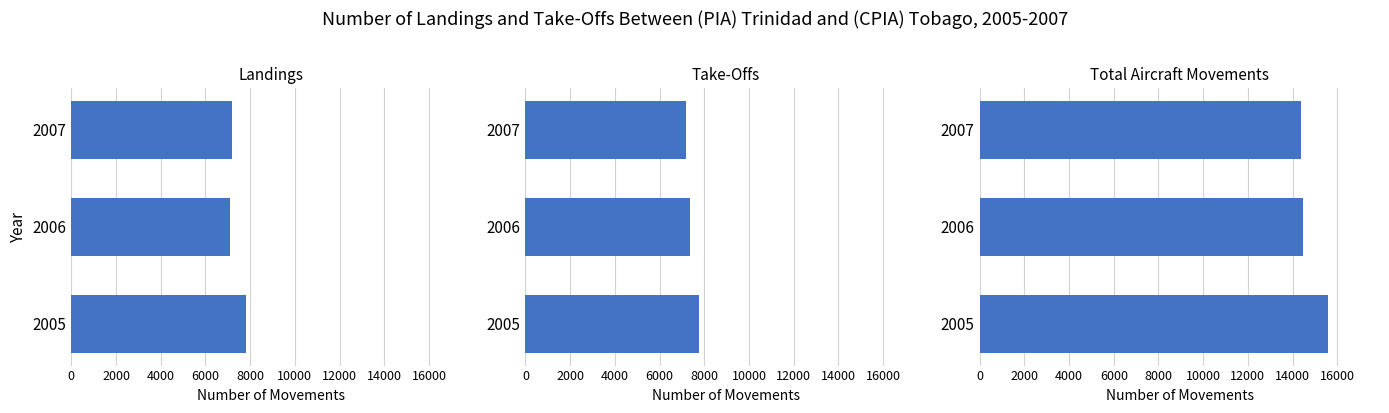

Which series has the largest range (max minus min)?

Total Aircraft Movements